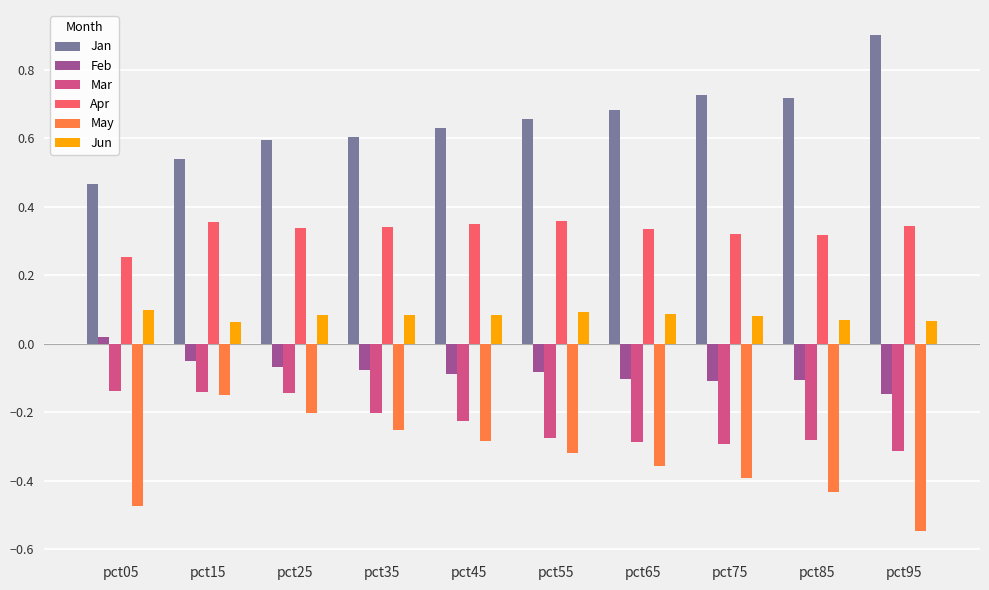

True or false: Jun has a value of 0.1 at pct05.

True